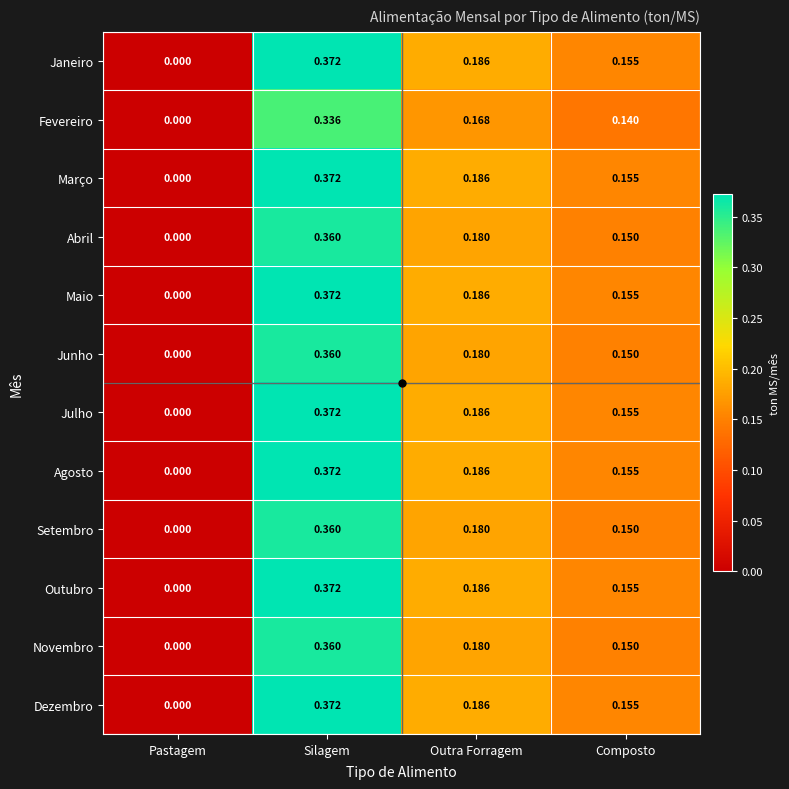

At which category does the chart reach its peak across all series?

Silagem